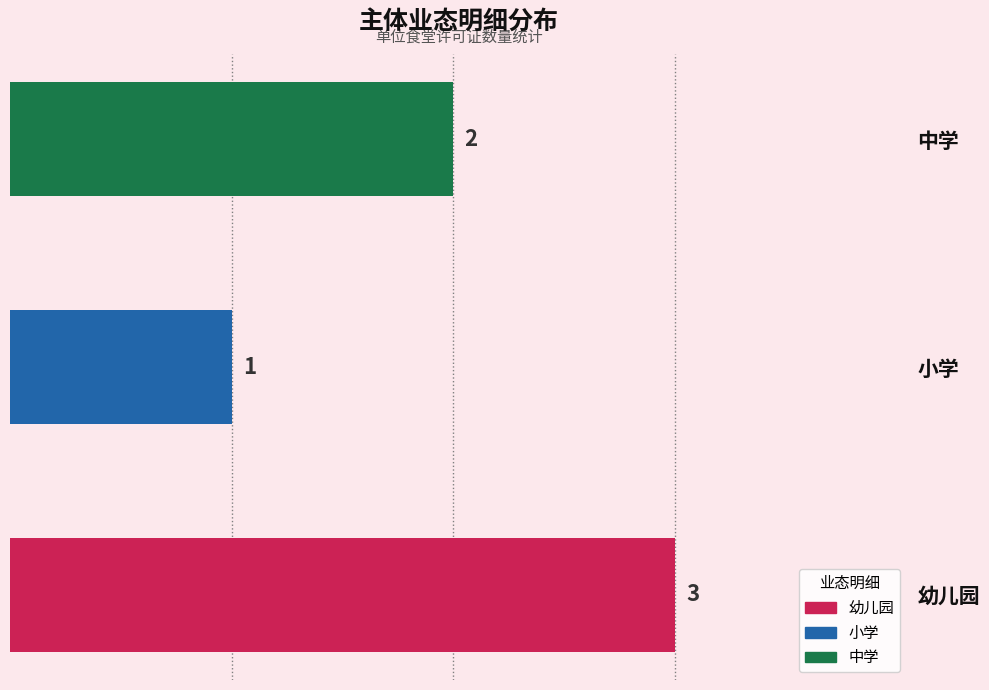

Count the number of categories in the chart.

3